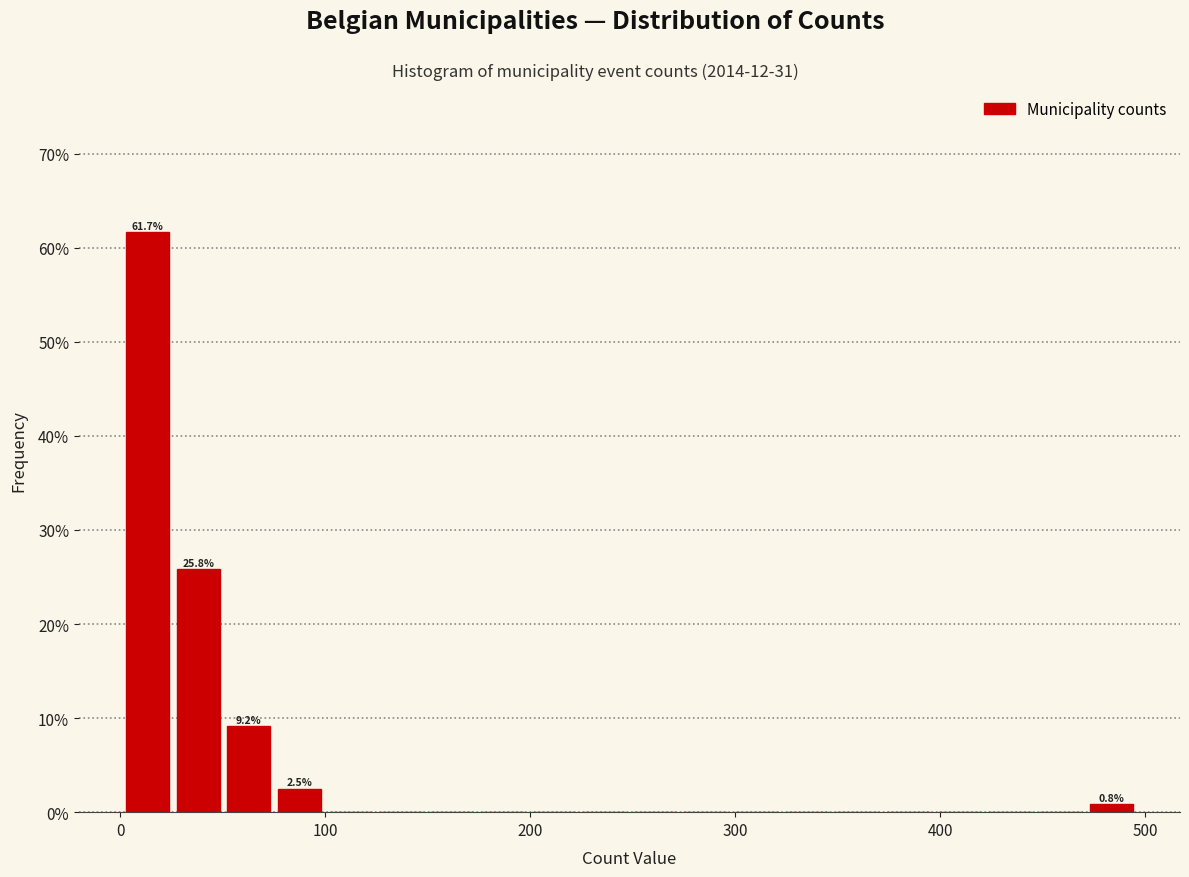

Around what value on the x-axis is the tallest bar? Give the approximate position of its centre, as read against the axis.

10